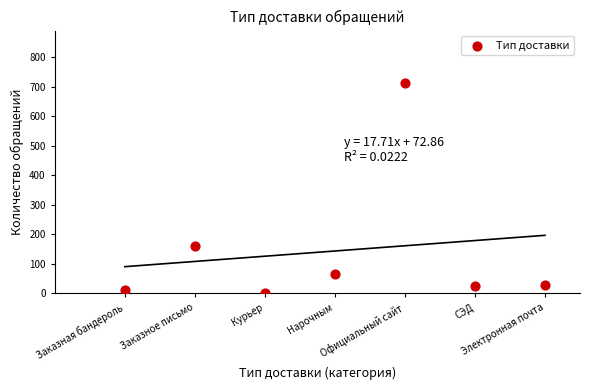

What is the average X value?

4